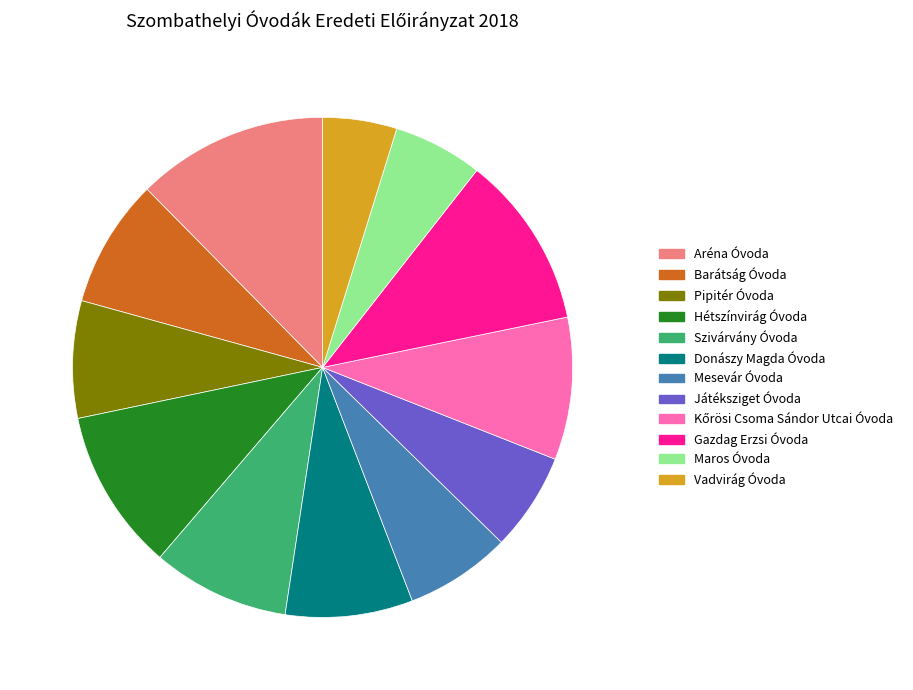

The Maros Óvoda slice represents 14% of the pie. True or false?

False